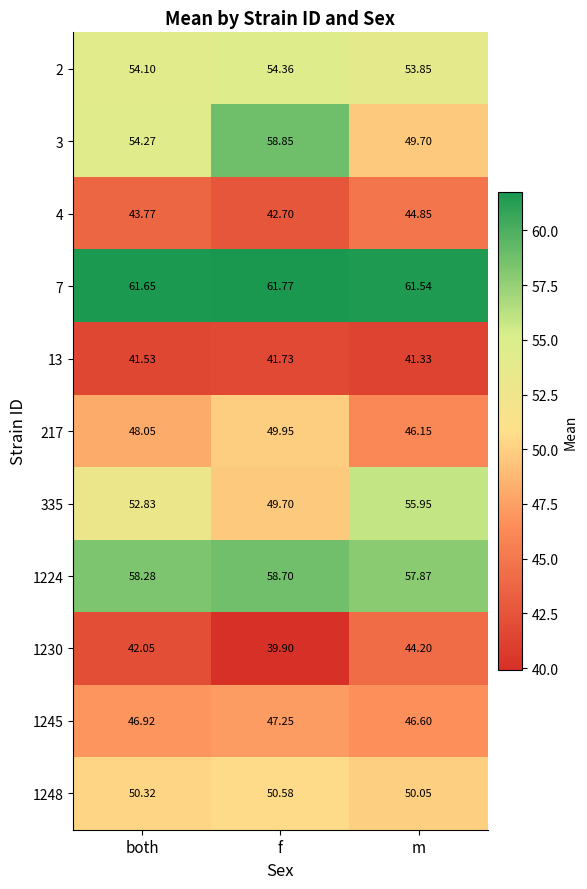

Where is 335 nearest to the value 52?

both